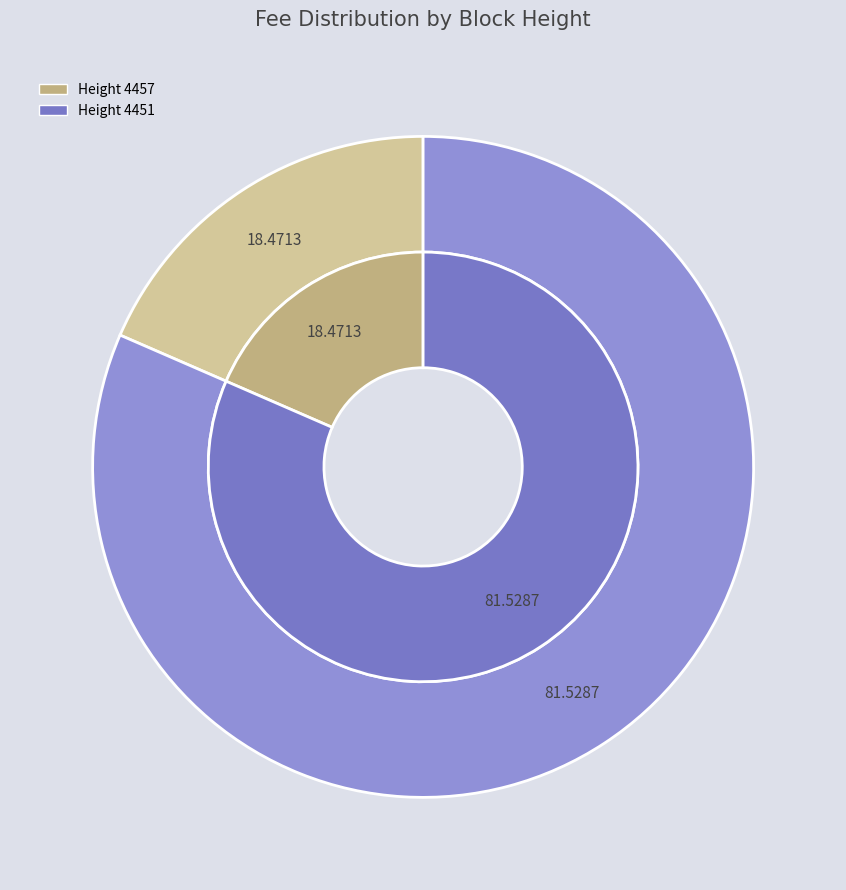

Is it true that 4457 is 13% of the pie?

False